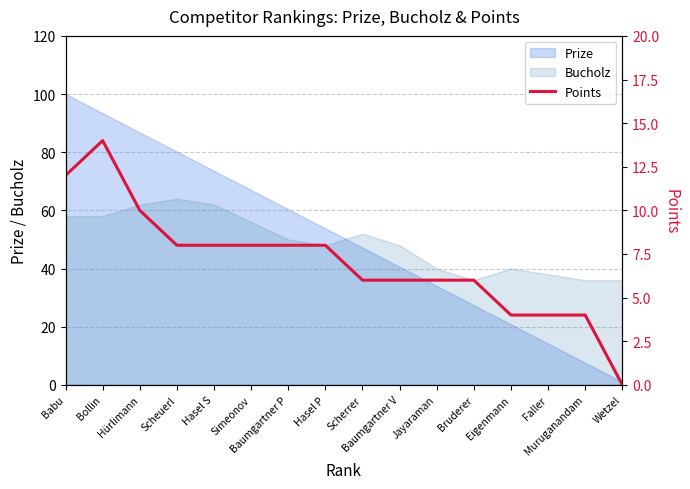

What is the value of the 7th point from the left?

8